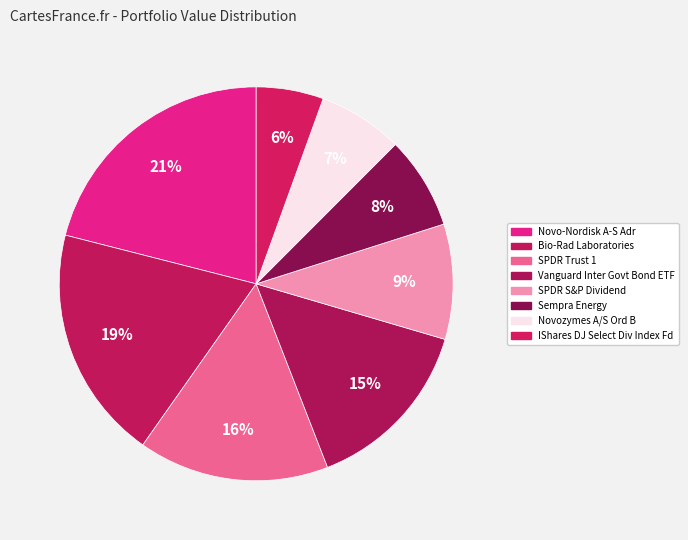

Does Sempra Energy account for over 50% of the chart?

No